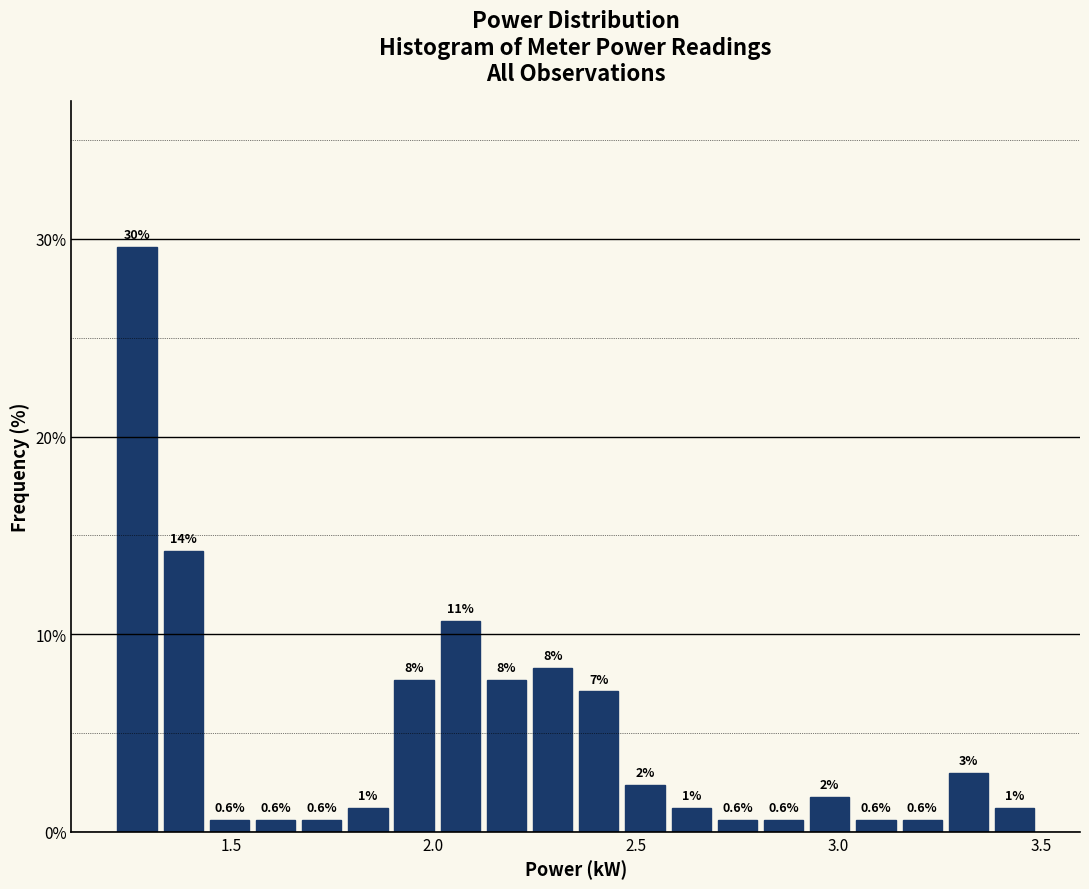

Around what value on the x-axis is the tallest bar? Give the approximate position of its centre, as read against the axis.

1.25